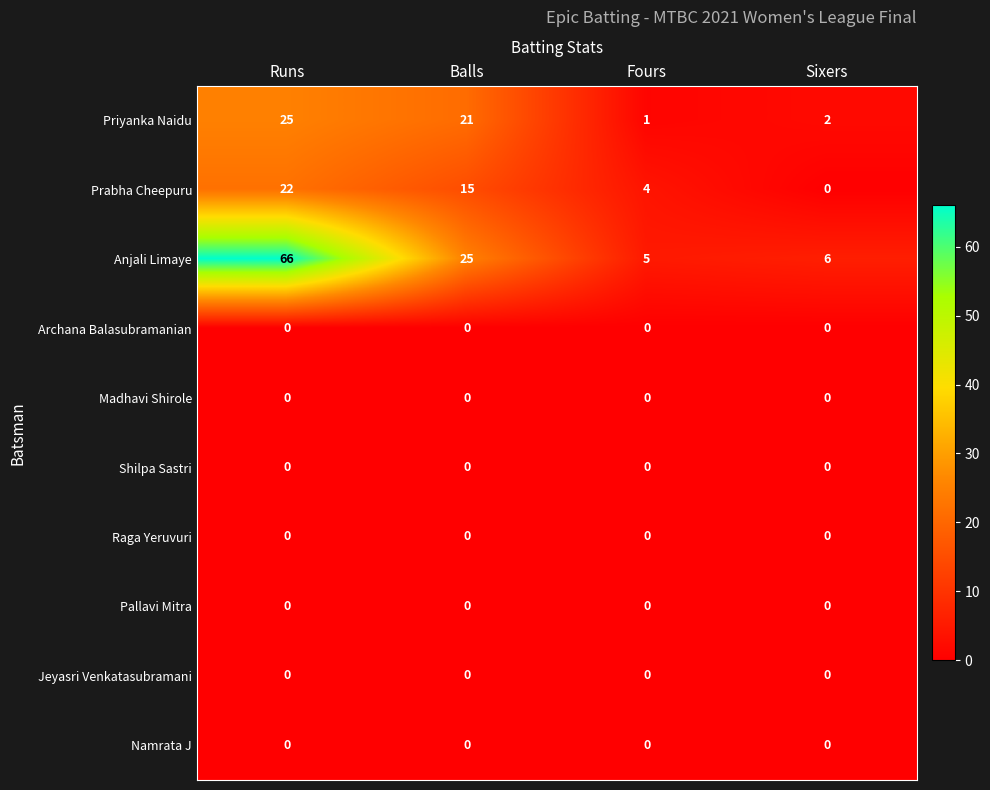

What is the total value across all series at Runs?

113